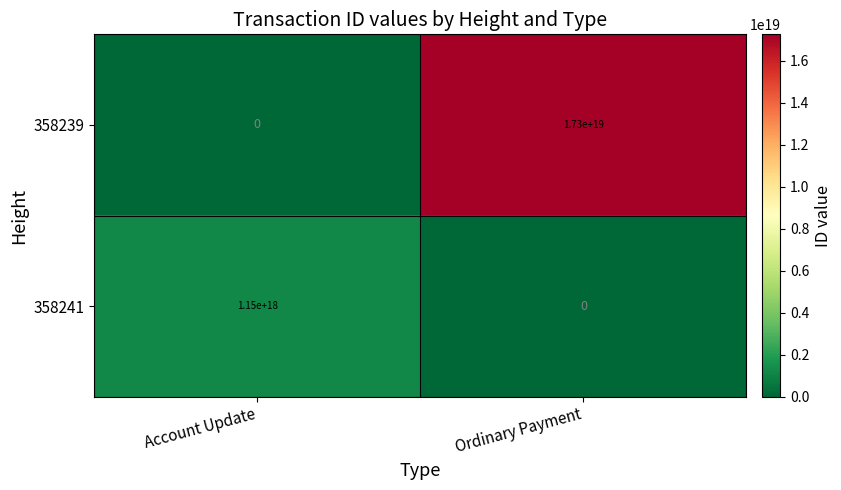

List the series in order of their overall mean, lowest first.

358241, 358239